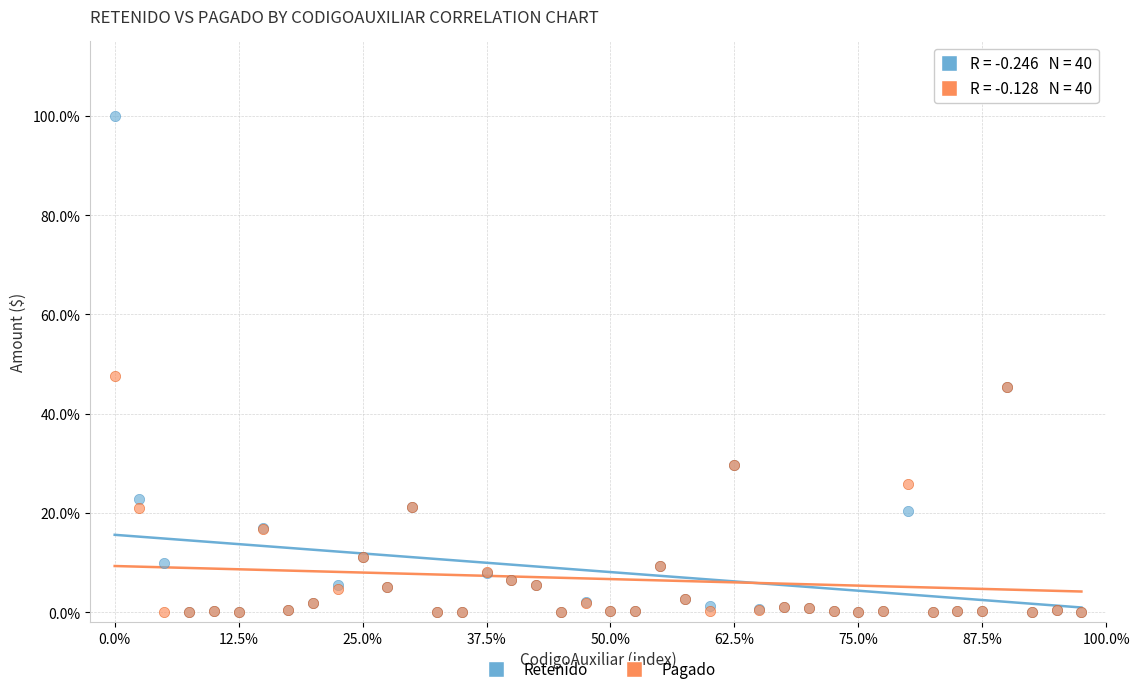

What are all the series names shown in the legend?

Retenido, Pagado